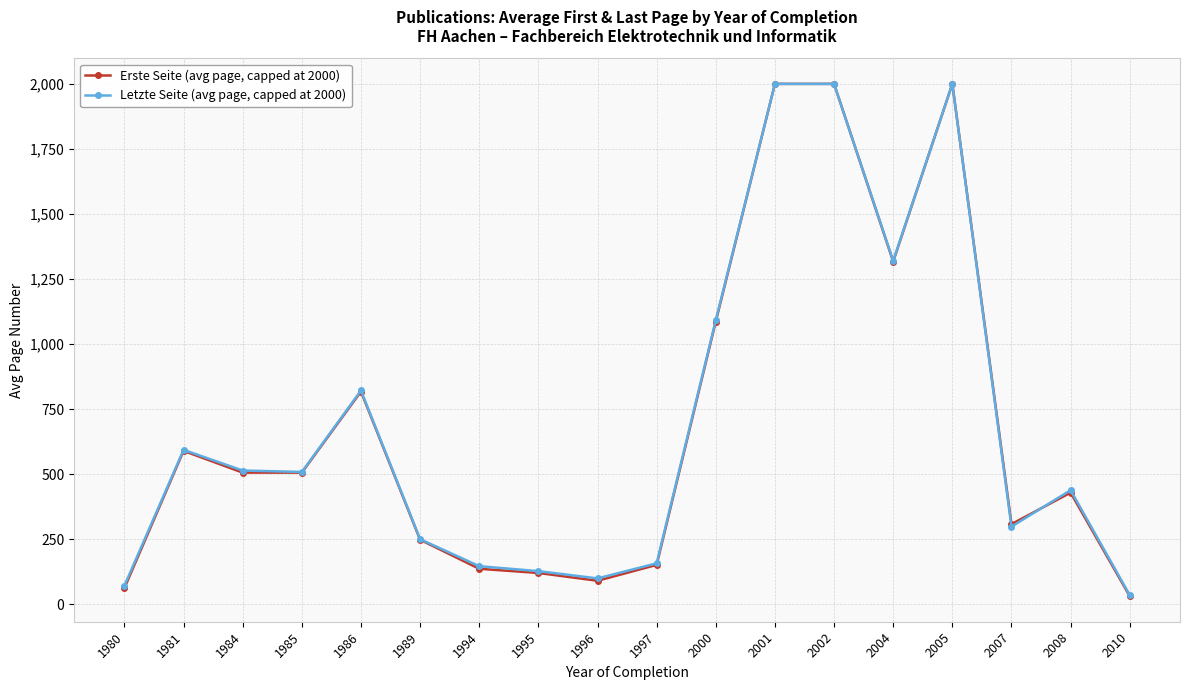

What is the smallest value displayed?

32.0